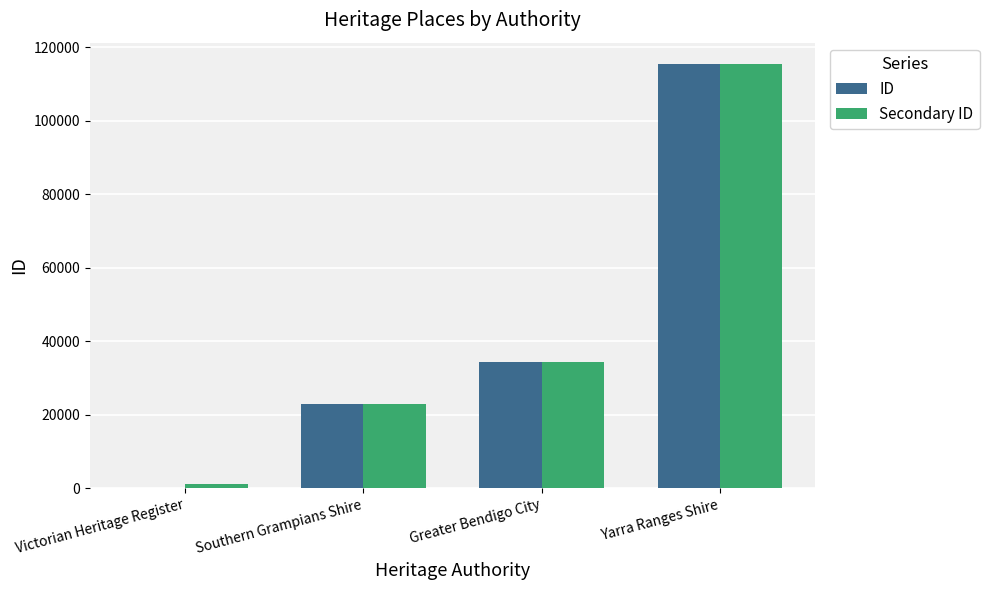

Between Victorian Heritage Register and Greater Bendigo City, which series saw the biggest shift?

ID